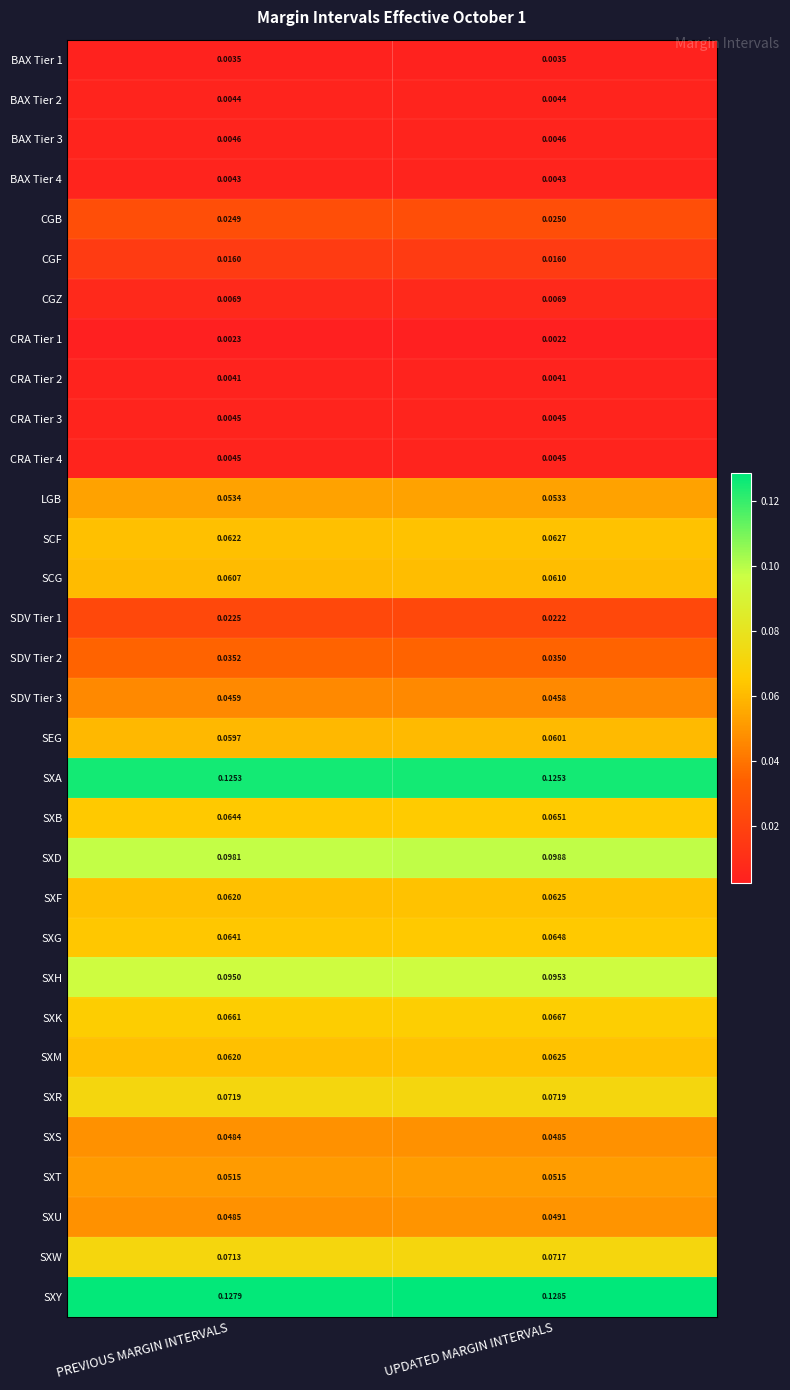

At which category does the chart reach its peak across all series?

UPDATED MARGIN INTERVALS